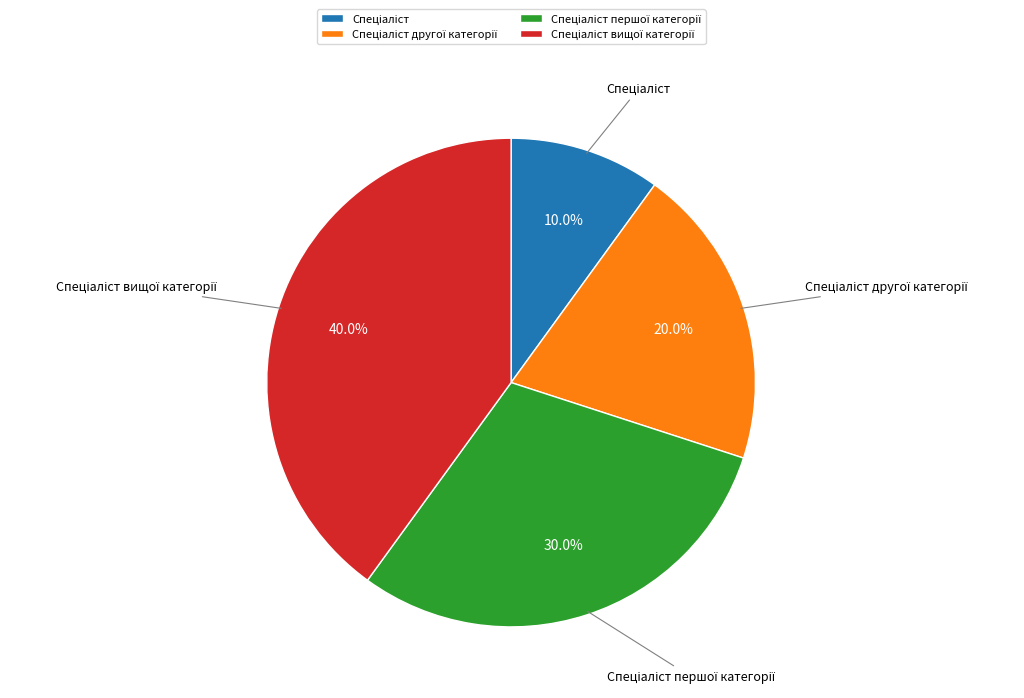

Does any single category account for the majority?

No